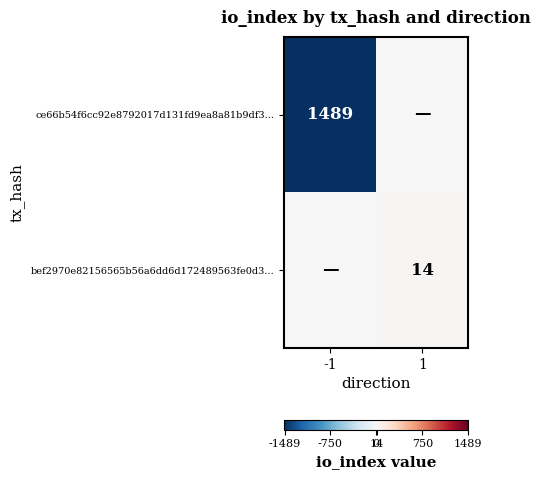

Is the value of bef2970e82156565b56a6dd6d172489563fe0d3... at 1 greater than the value of ce66b54f6cc92e8792017d131fd9ea8a81b9df3... at -1?

No